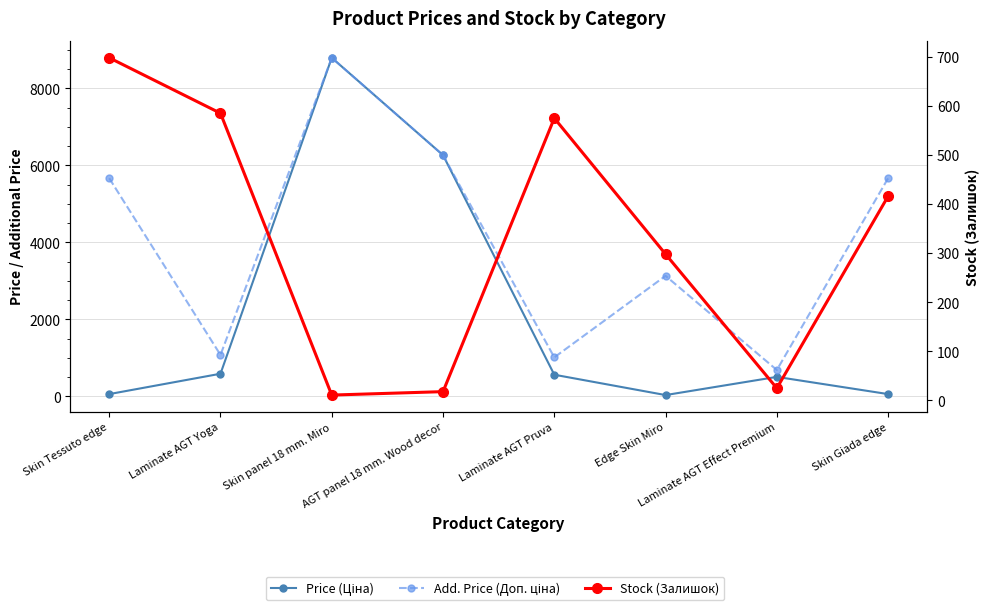

What is the difference between the maximum and second lowest values in the Stock (Залишок) series?

680.0